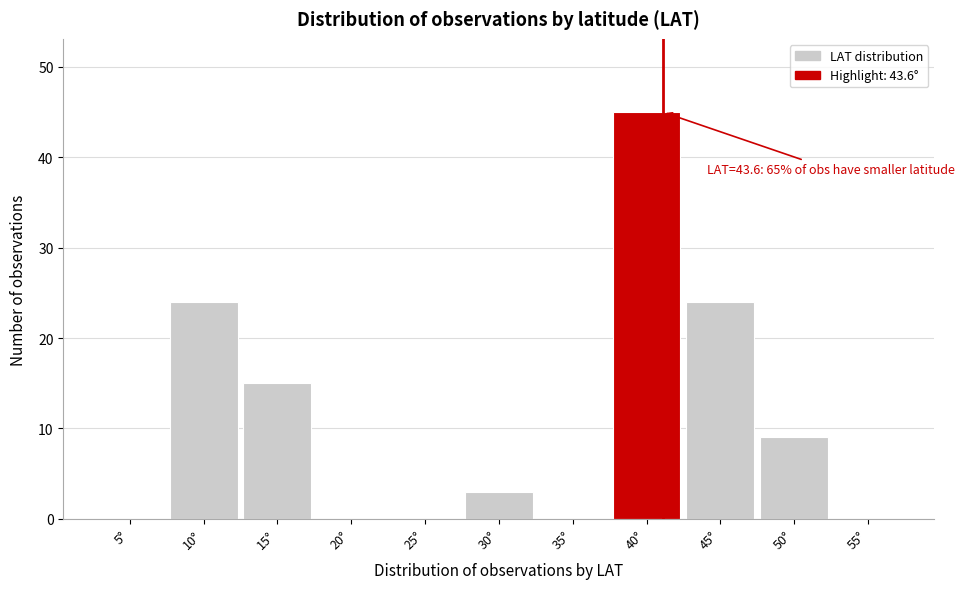

Reading right to left, transcribe all the data shown in this chart.

55°=0	50°=9	45°=24	40°=45	35°=0	30°=3	25°=0	20°=0	15°=15	10°=24	5°=0